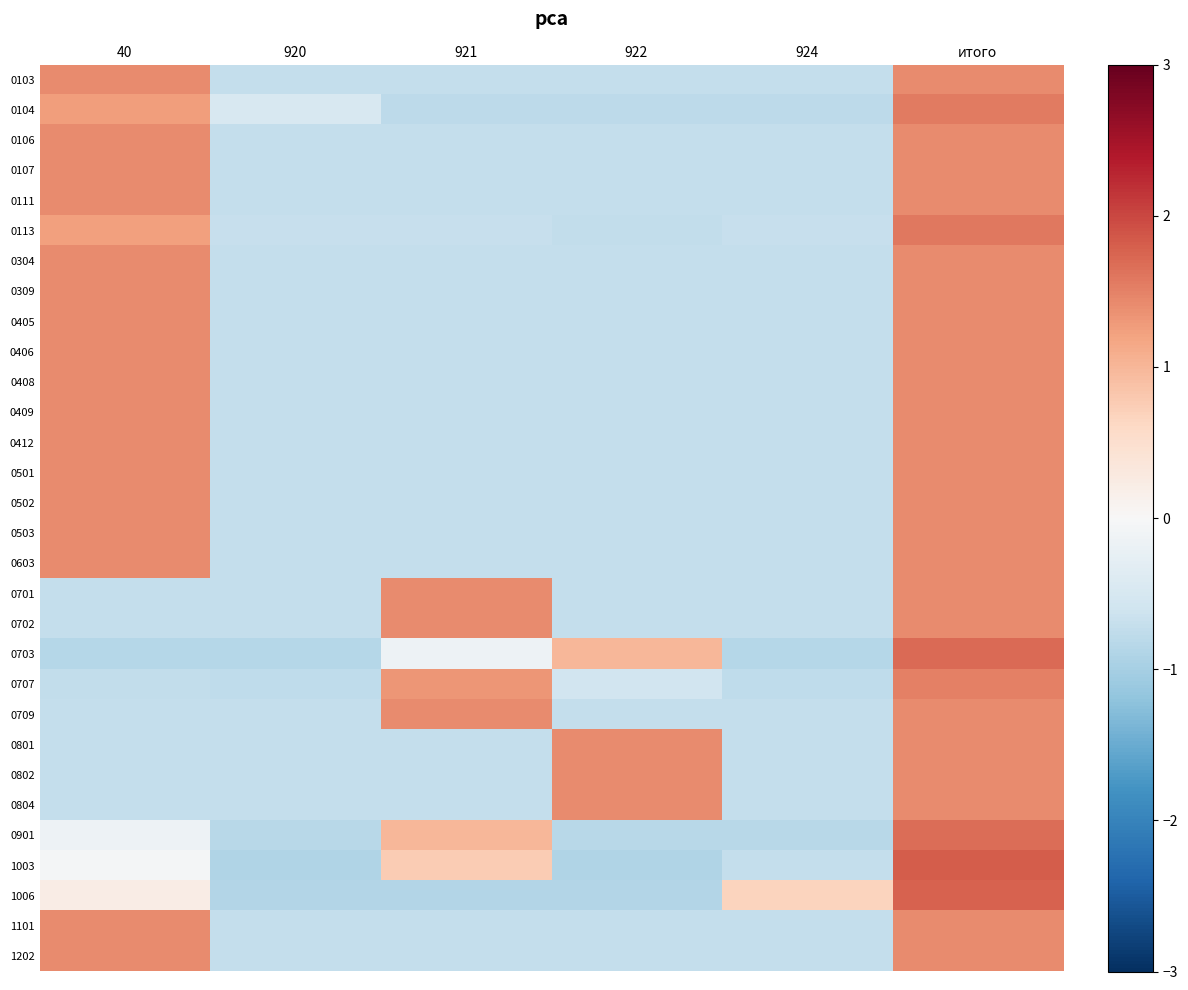

List the series in order of their peak value, lowest first.

0106, 0107, 0409, 0412, 0502, 0702, 1202, 0103, 0111, 0304, 0309, 0405, 0406, 0408, 0501, 0503, 0603, 0701, 0709, 0801, 0804, 1101, 0802, 0707, 0104, 0113, 0901, 0703, 1006, 1003